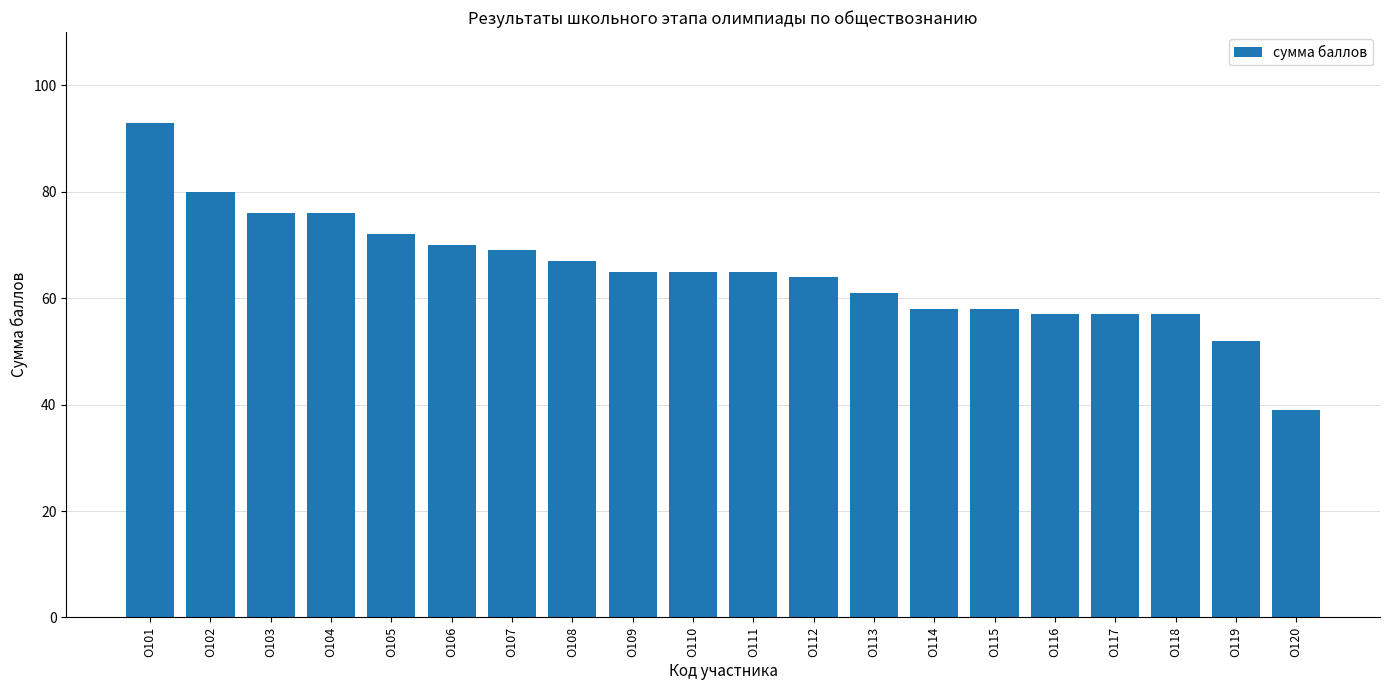

What is the maximum value shown in the chart?

93